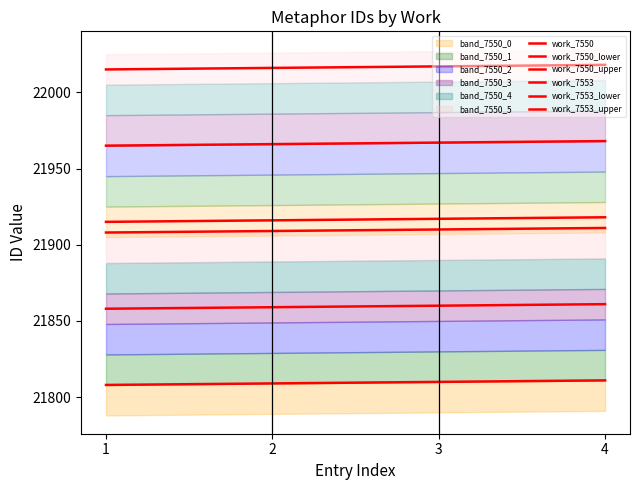

Does the chart have visible grid lines?

No